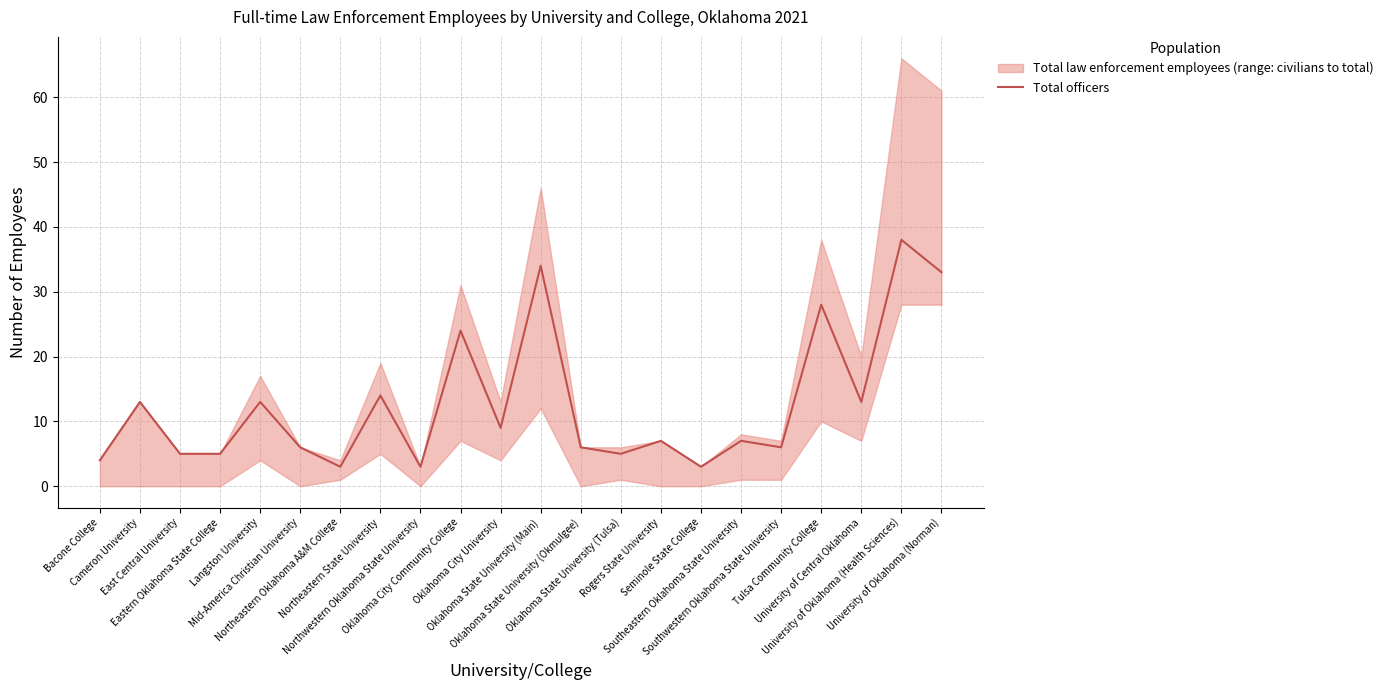

What is the change in value from Mid-America Christian University to Oklahoma City Community College?

+18